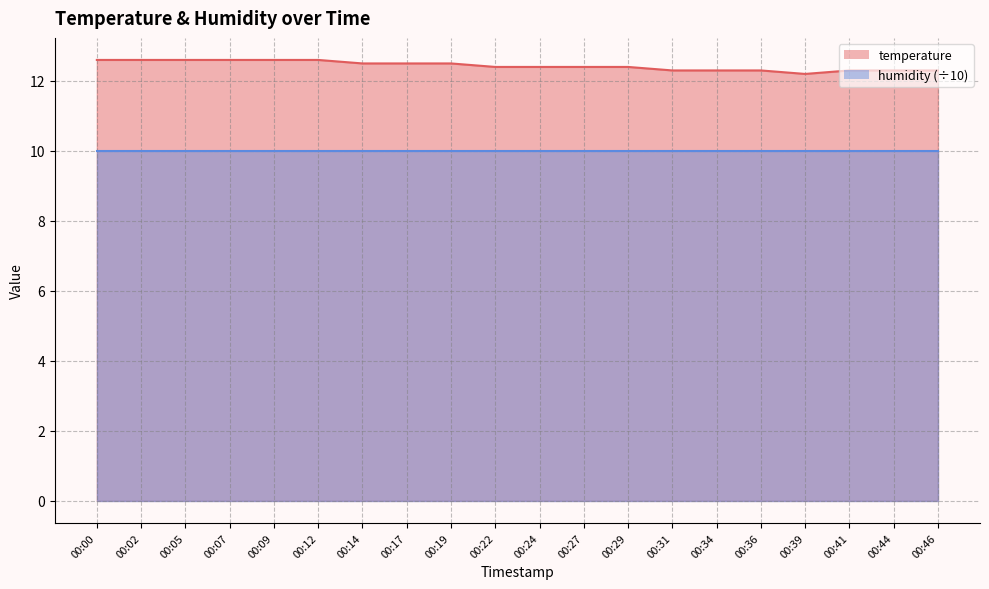

What is the change in value from 00:05 to 00:44?

-0.3